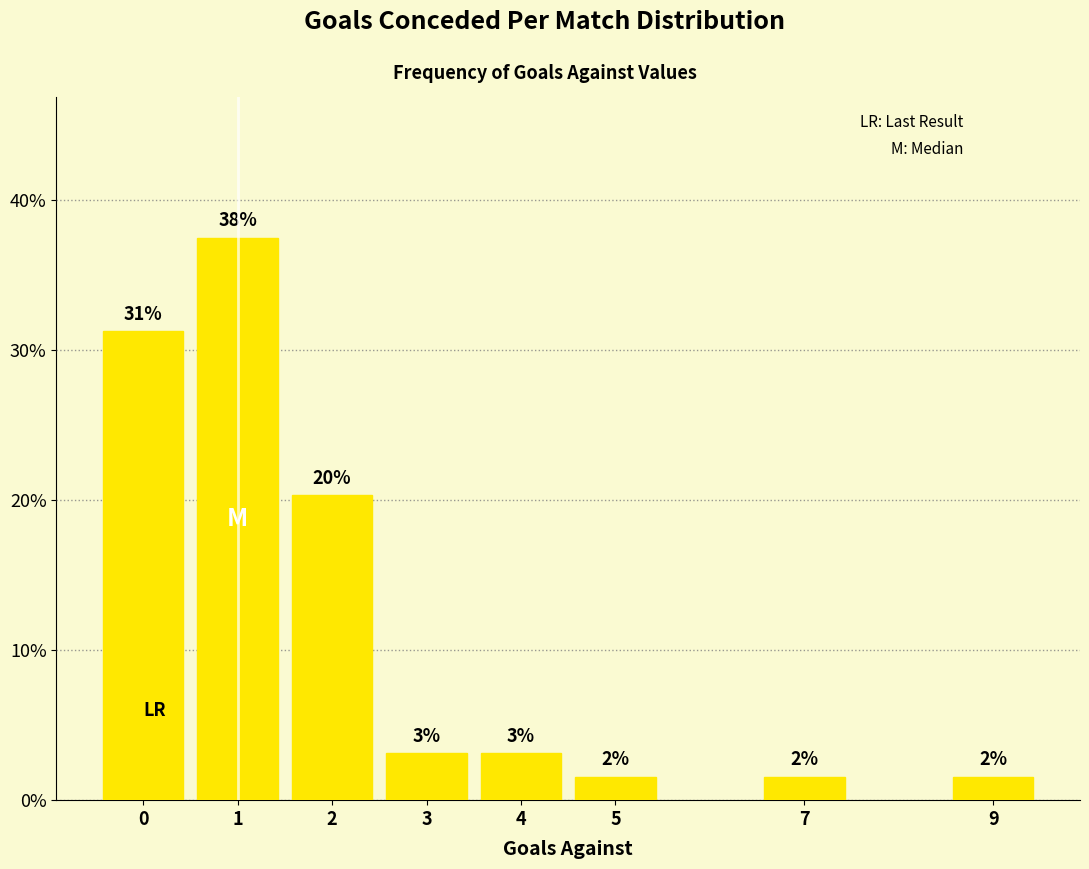

How many bars are there in total?

8